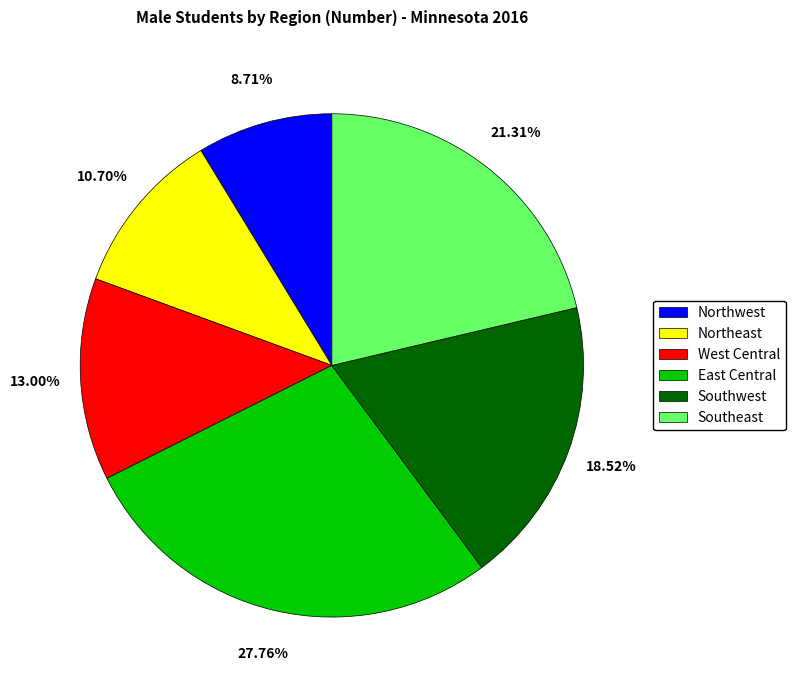

How many segments does this pie chart have?

6